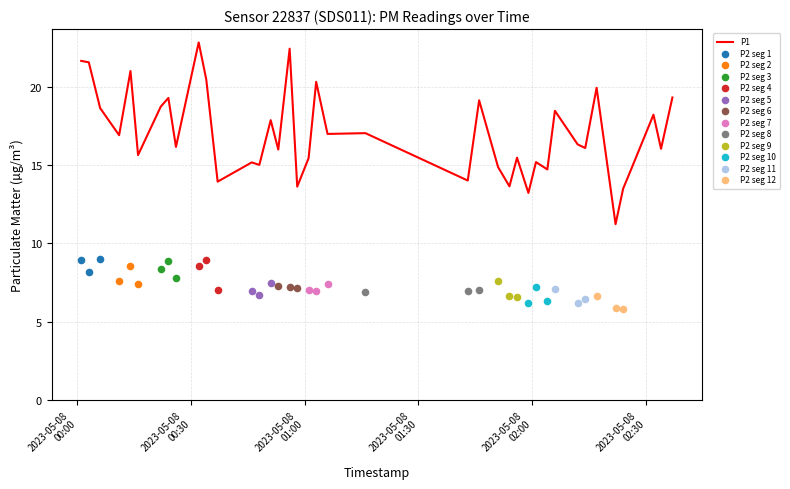

What is the ratio of the value at 2023-05-08T00:32 to the value at 2023-05-08T00:16?

1.5